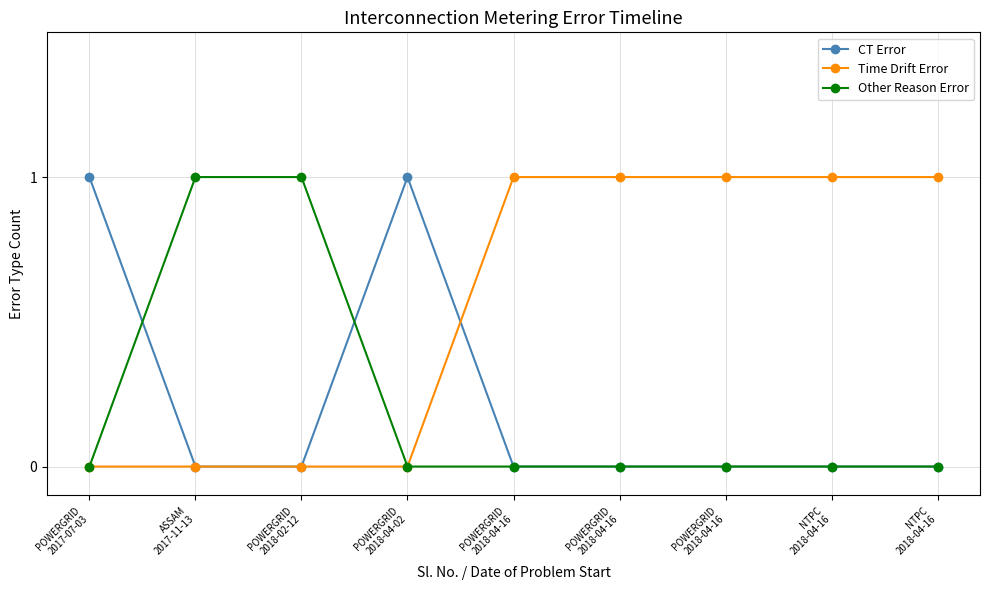

Does the chart have visible grid lines?

Yes